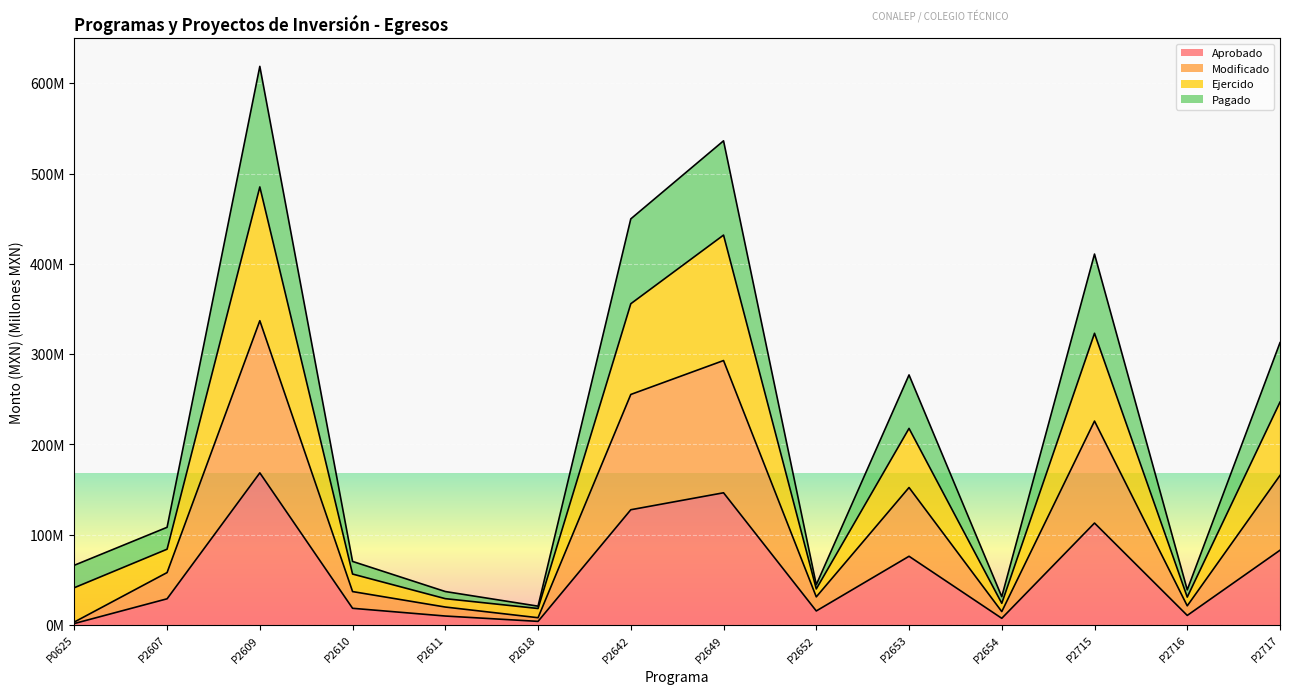

At which label is Aprobado closest to 85?

P2717